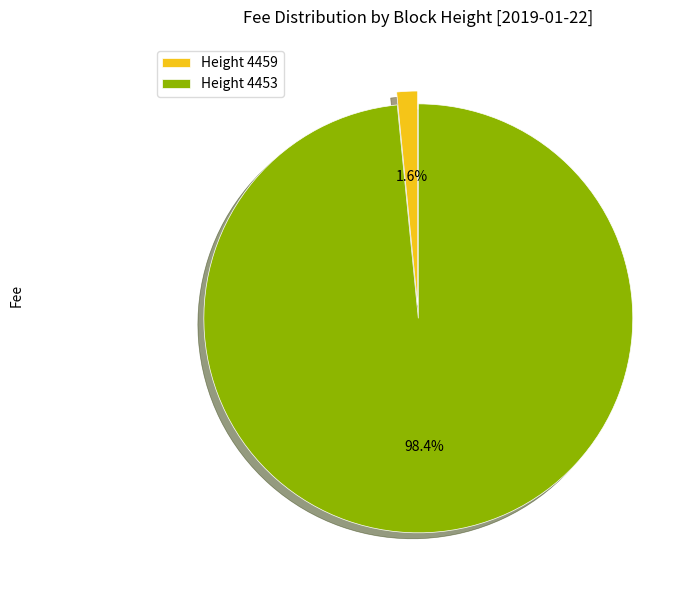

Rank the categories by value from highest to lowest.

Height 4453, Height 4459